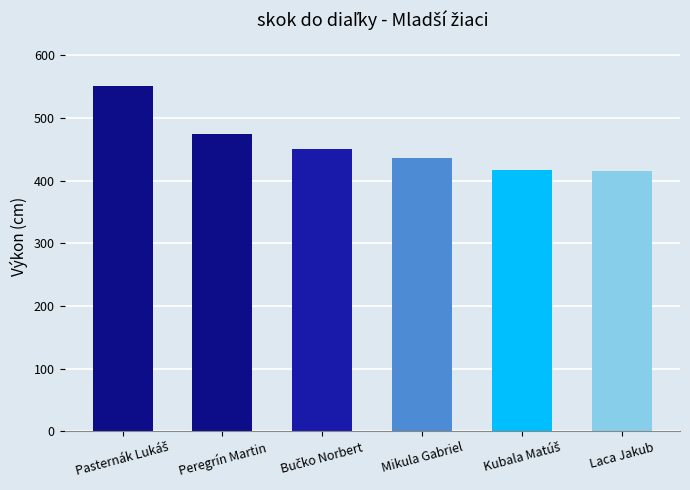

Between Mikula Gabriel and Peregrín Martin, which is larger?

Peregrín Martin